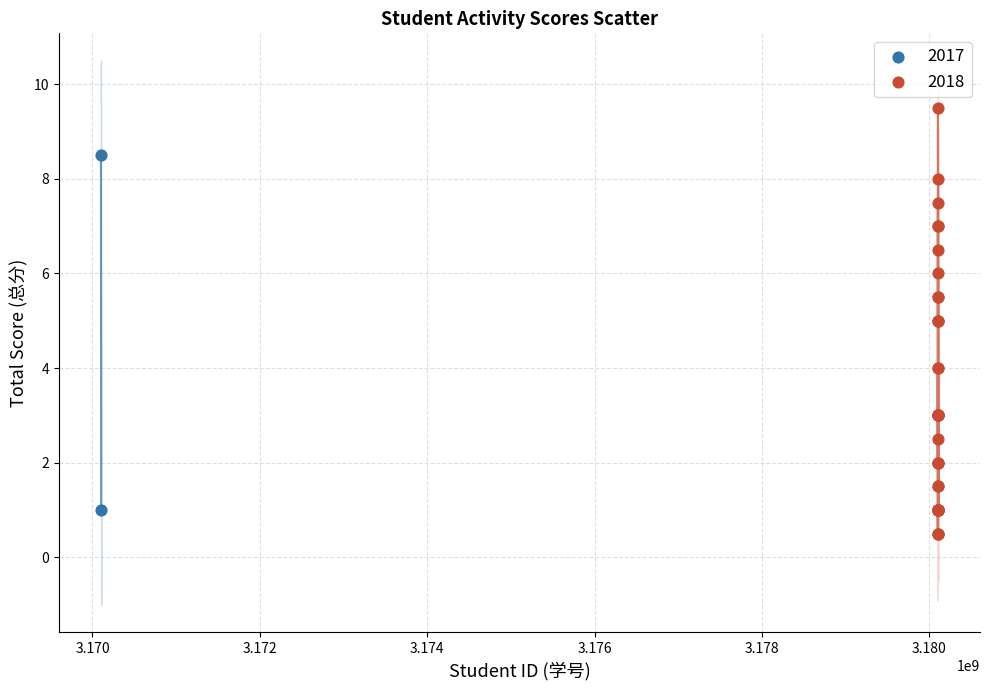

What are all the series names shown in the legend?

2017, 2018